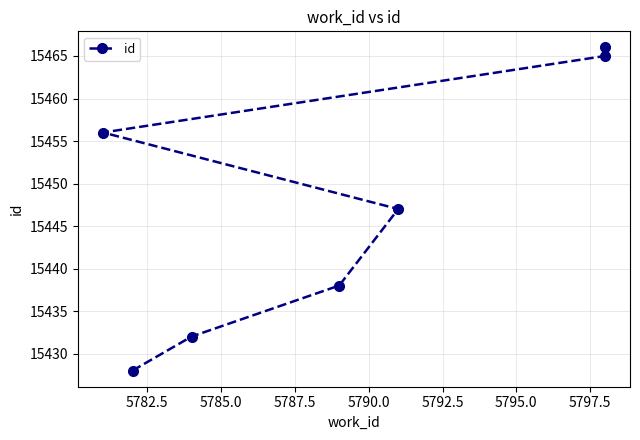

What is the greatest value displayed?

15466